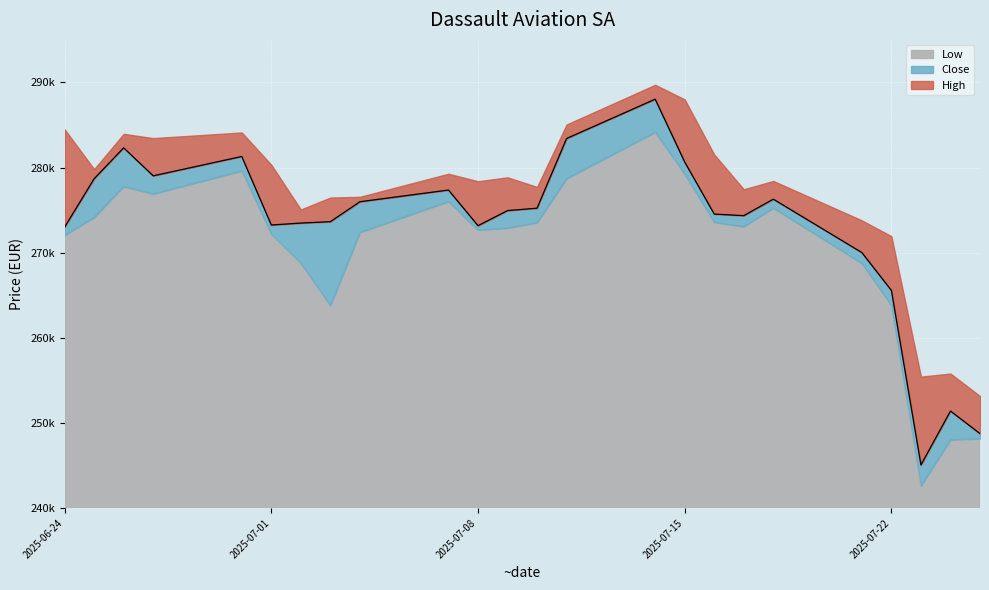

List the labels in order of High value, smallest first.

25.07.2025, 23.07.2025, 24.07.2025, 22.07.2025, 21.07.2025, 02.07.2025, 03.07.2025, 04.07.2025, 17.07.2025, 10.07.2025, 08.07.2025, 18.07.2025, 09.07.2025, 07.07.2025, 25.06.2025, 01.07.2025, 16.07.2025, 27.06.2025, 26.06.2025, 30.06.2025, 24.06.2025, 11.07.2025, 15.07.2025, 14.07.2025